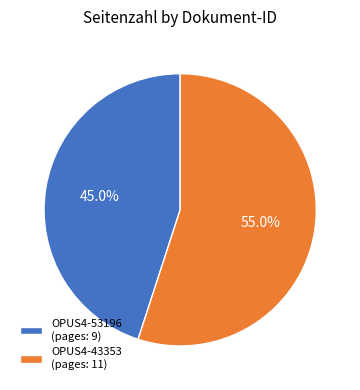

How much of the chart is everything except OPUS4-53196?

55.0%